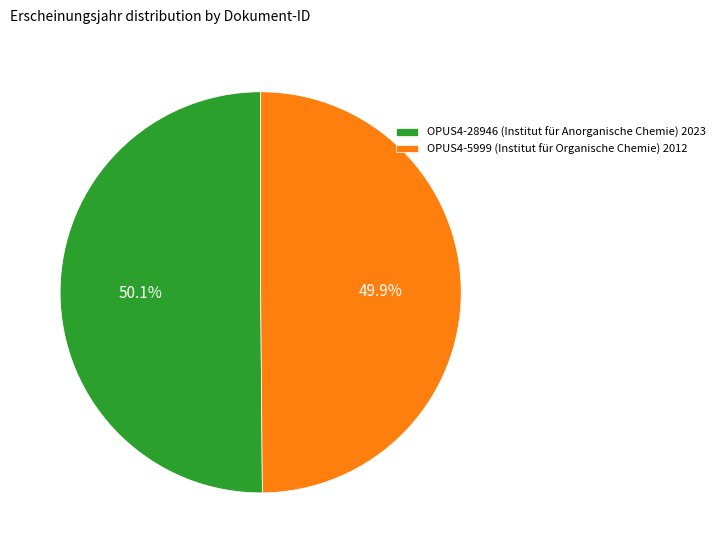

To the nearest percent, what percentage of the pie is OPUS4-5999 (Institut für Organische Chemie)?

50%